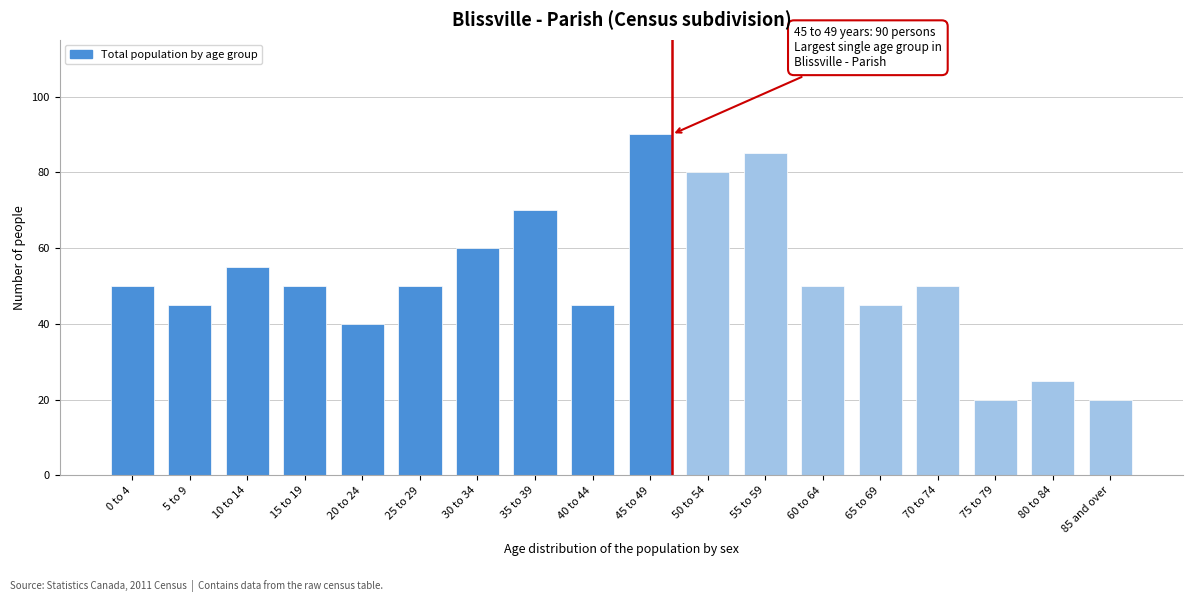

Reading right to left, what are all the values shown in this chart?

85 and over=20	80 to 84=25	75 to 79=20	70 to 74=50	65 to 69=45	60 to 64=50	55 to 59=85	50 to 54=80	45 to 49=90	40 to 44=45	35 to 39=70	30 to 34=60	25 to 29=50	20 to 24=40	15 to 19=50	10 to 14=55	5 to 9=45	0 to 4=50